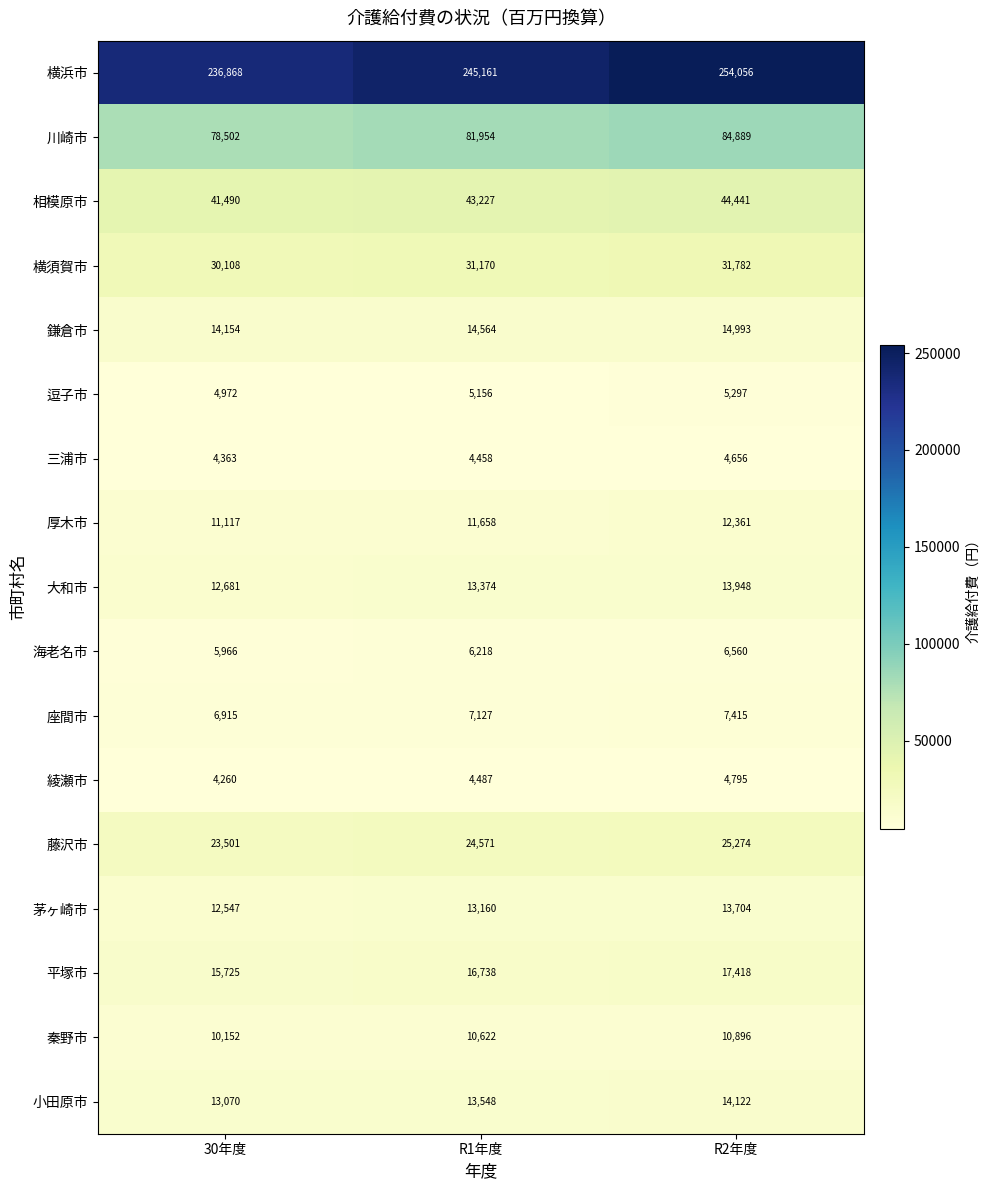

What is the difference between the highest and lowest values at R1年度?

240703